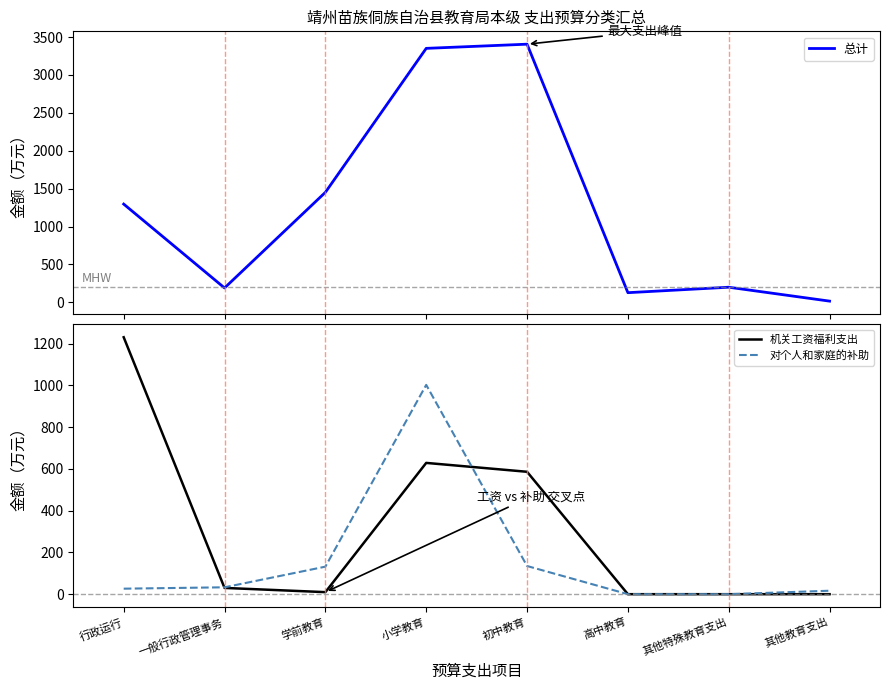

At which label does 对个人和家庭的补助 first exceed 33?

学前教育